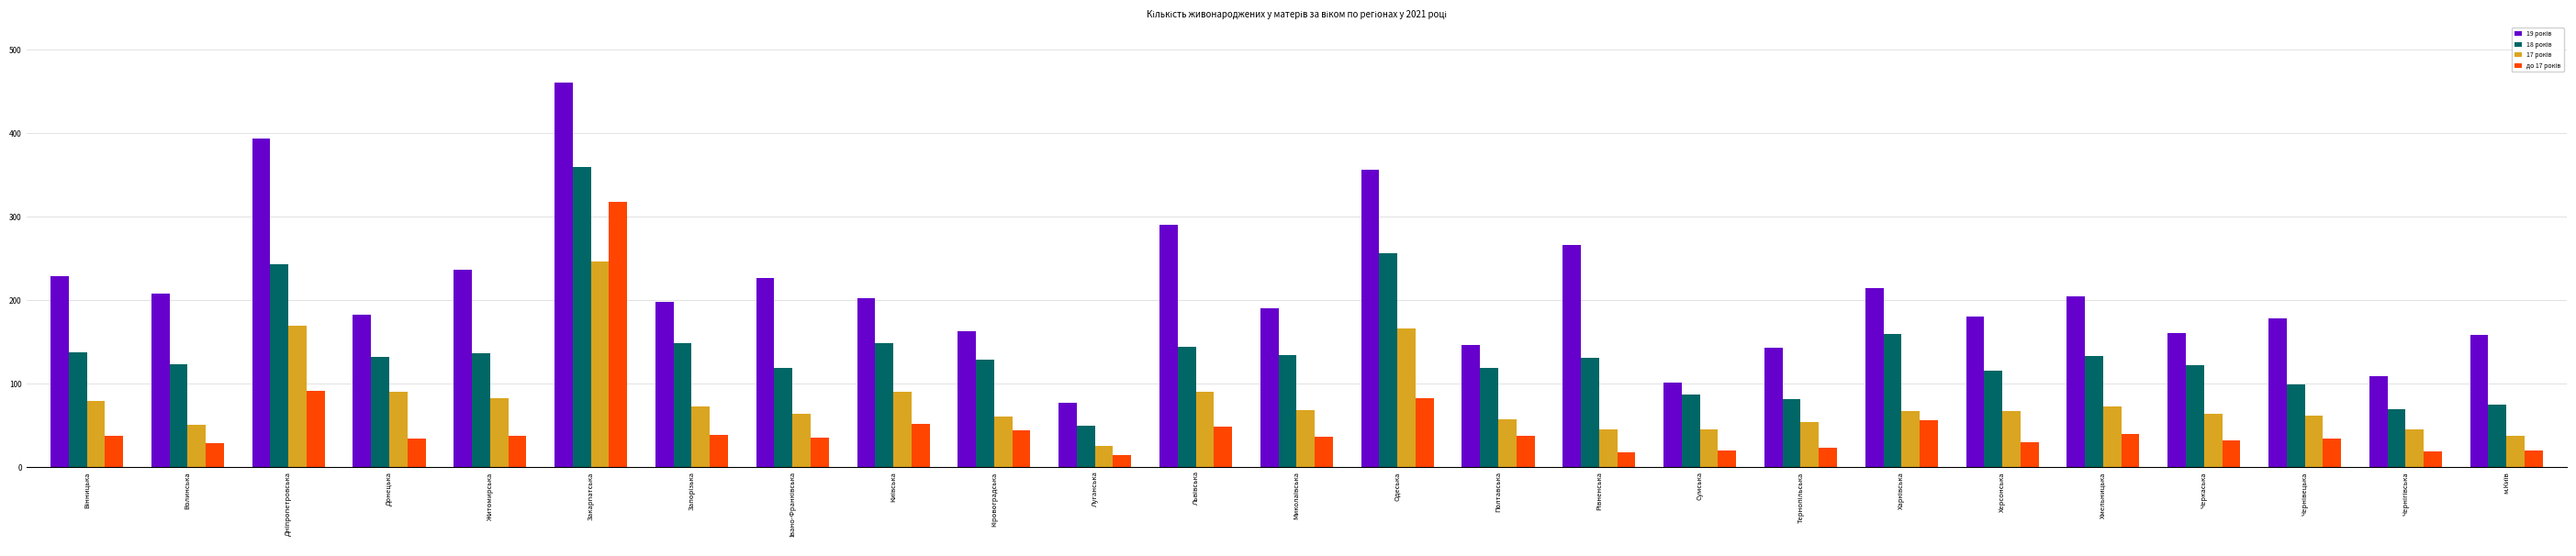

What is the difference between the highest and lowest values at Закарпатська?

214